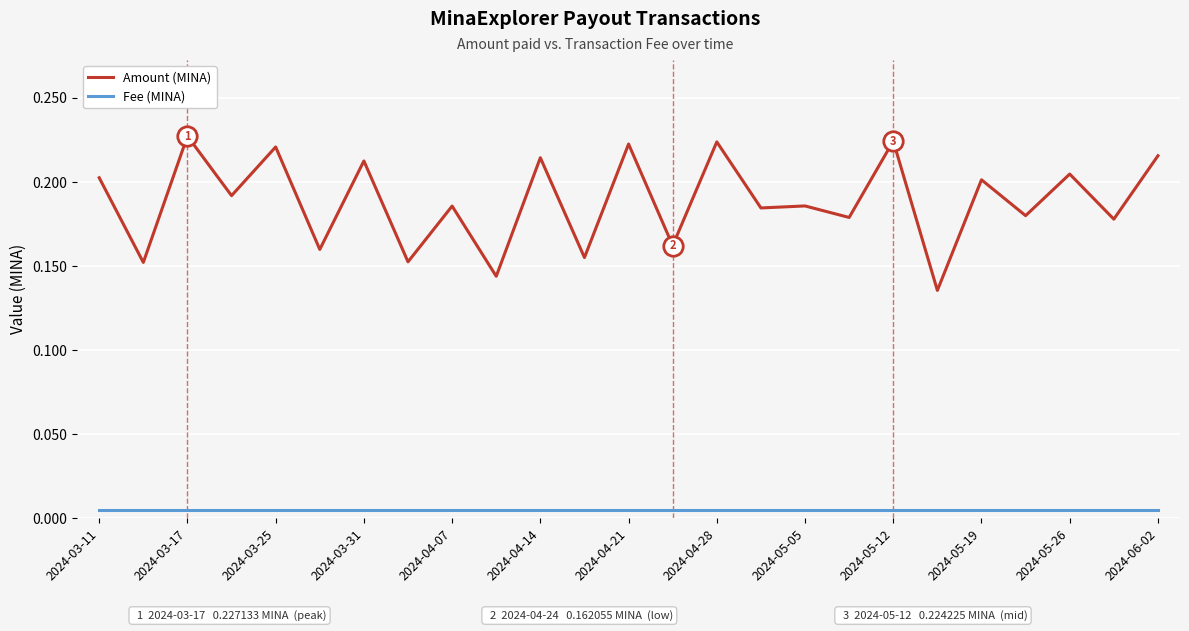

True or false: Fee (MINA) and Amount (MINA) intersect in this chart.

False